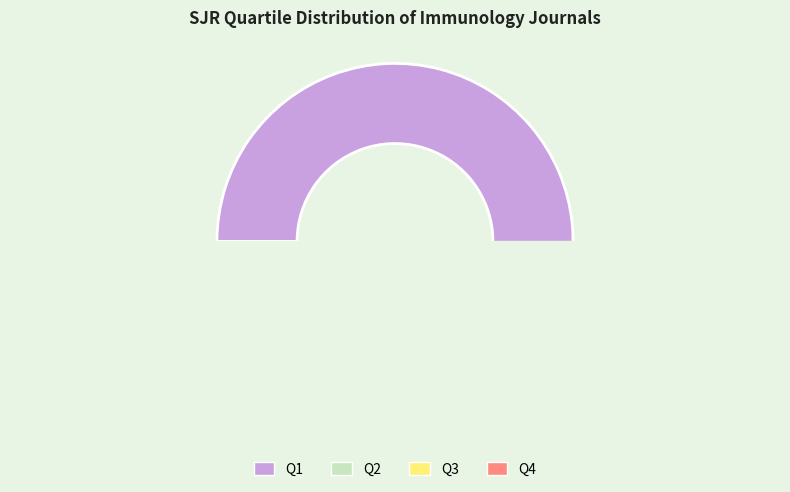

Rank the categories by value from lowest to highest.

Q4, Q3, Q2, Q1